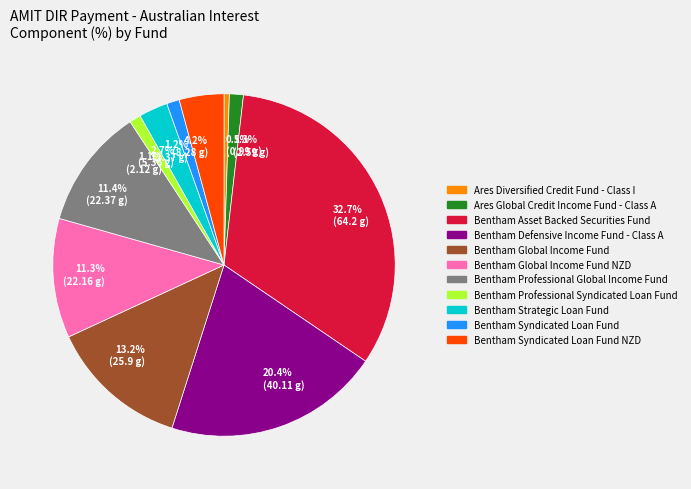

Which slice is the largest?

Bentham Asset Backed Securities Fund